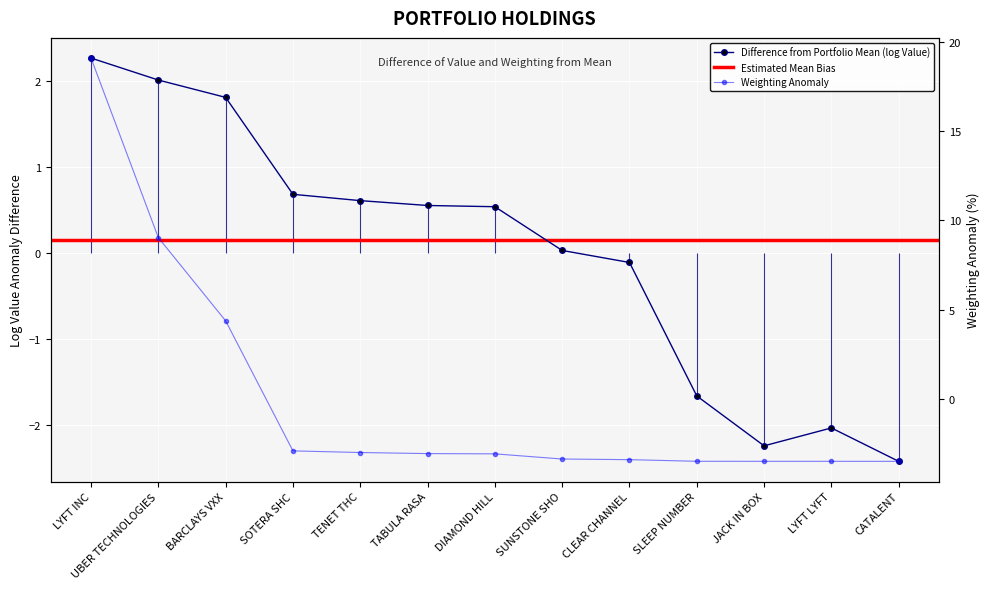

Does the chart display data point markers on the line(s)?

Yes